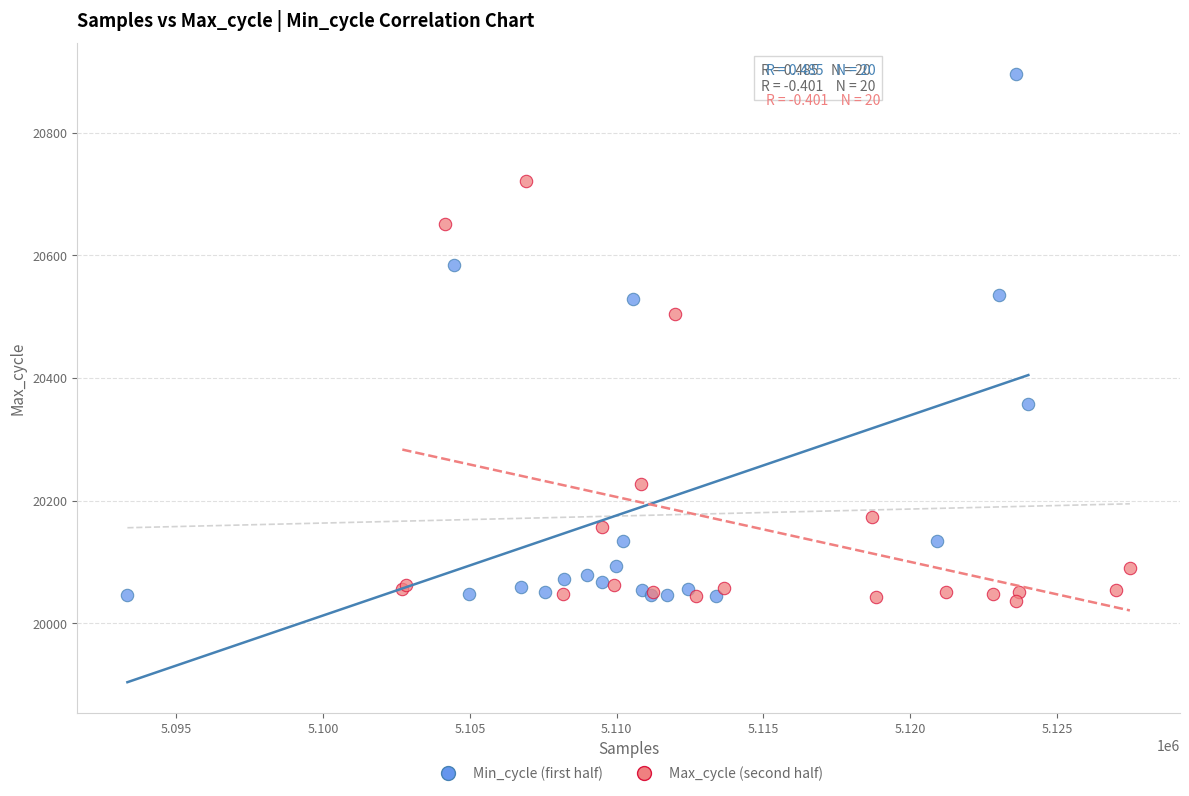

Which series has the widest spread of Y values?

Min_cycle (first half)